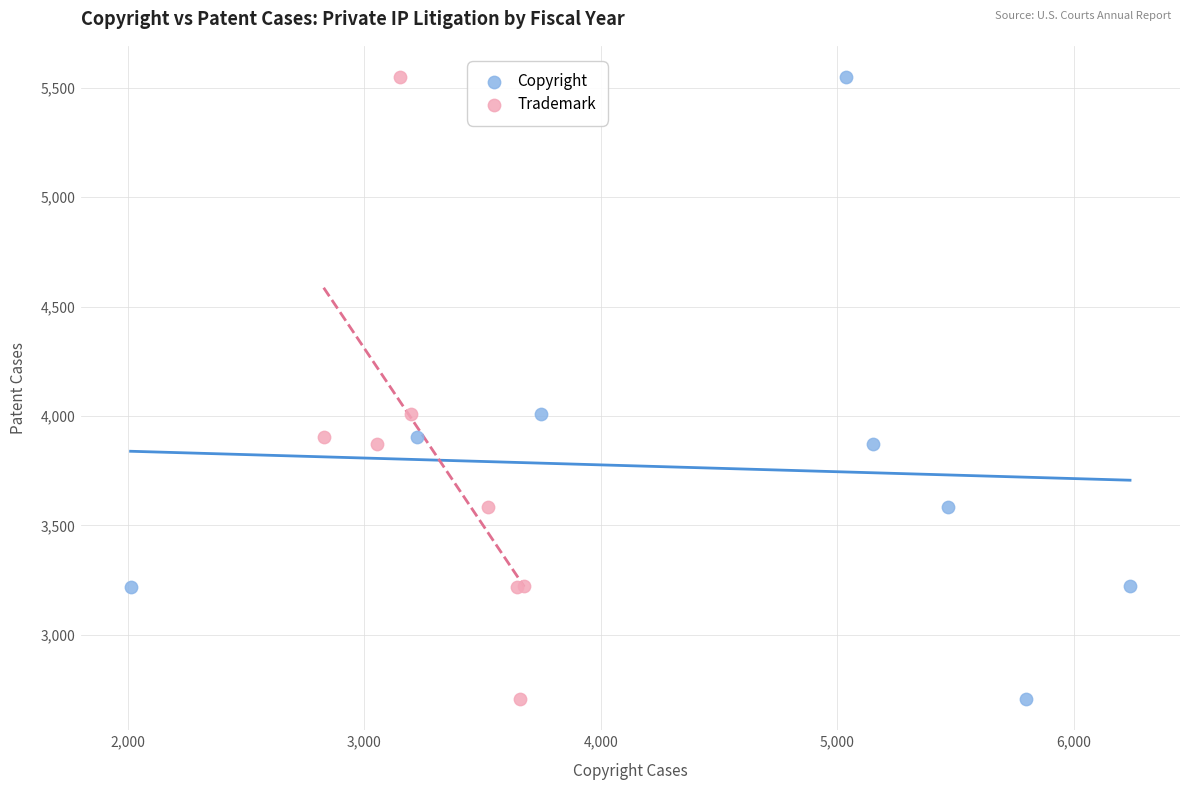

What are all the series names shown in the legend?

Copyright, Trademark